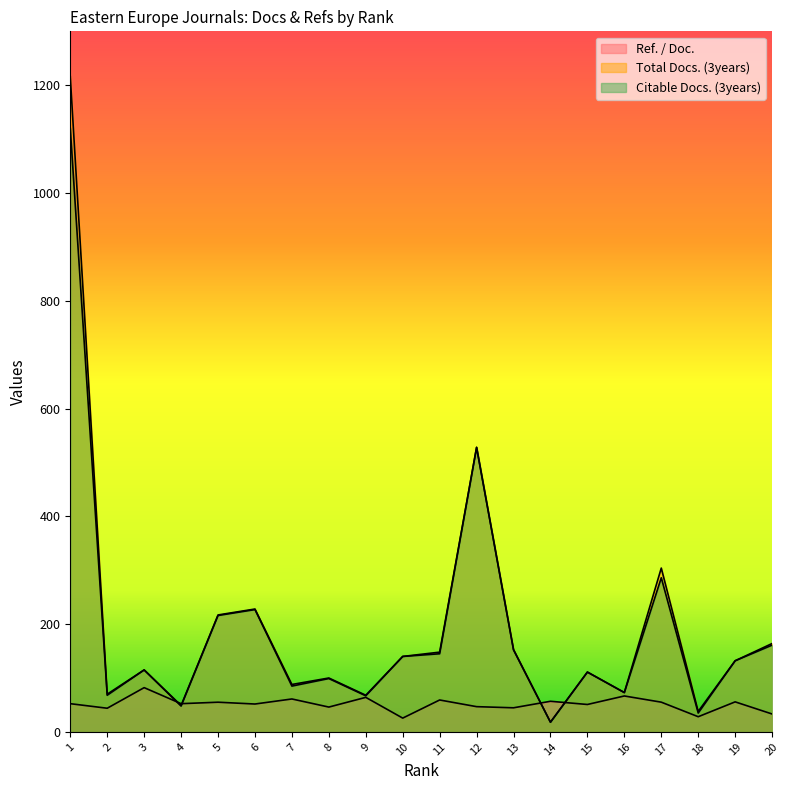

What is the average value of the Total Docs. (3years) series?

198.0